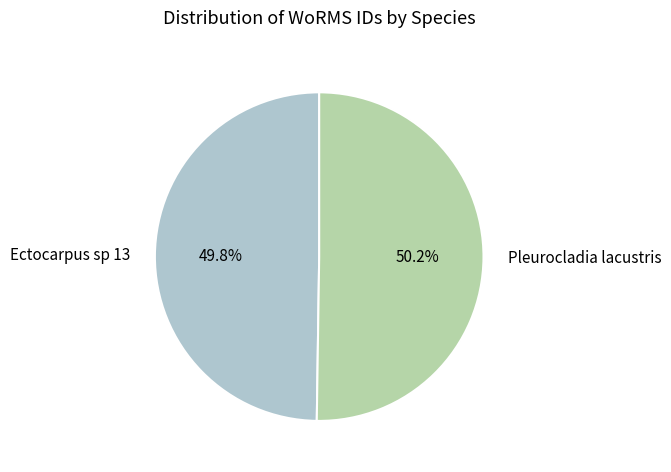

The Ectocarpus sp 13 slice represents 61% of the pie. True or false?

False